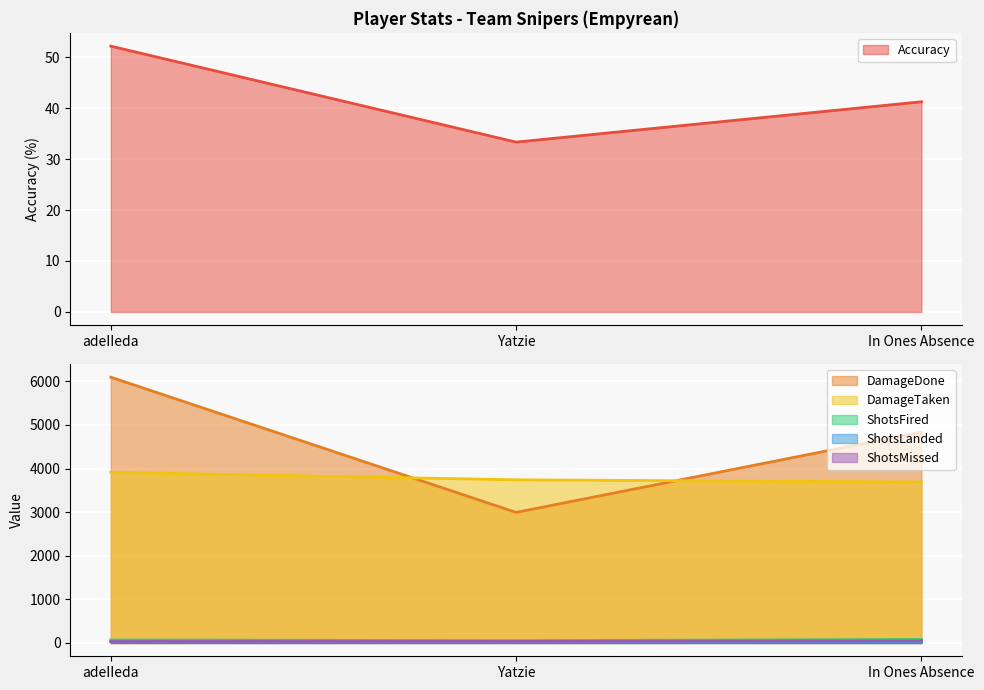

Reading right to left, transcribe all the data shown in this chart.

Accuracy: In Ones Absence=41.2	Yatzie=33.3	adeIIeda=52.2
DamageDone: In Ones Absence=4837.0	Yatzie=2995.0	adeIIeda=6096.0
DamageTaken: In Ones Absence=3692.0	Yatzie=3743.0	adeIIeda=3914.0
ShotsFired: In Ones Absence=80.0	Yatzie=54.0	adeIIeda=69.0
ShotsLanded: In Ones Absence=33.0	Yatzie=18.0	adeIIeda=36.0
ShotsMissed: In Ones Absence=47.0	Yatzie=36.0	adeIIeda=33.0